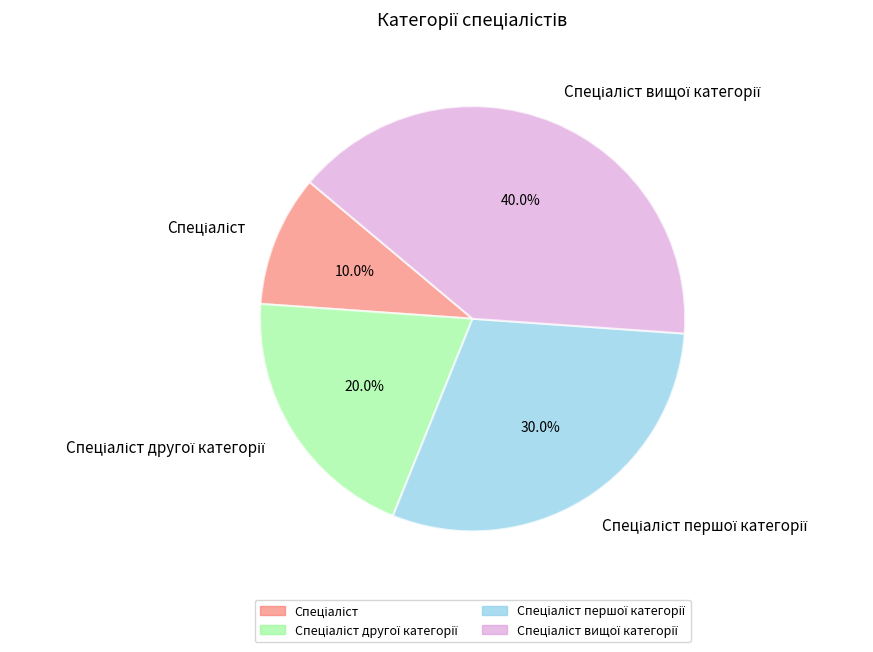

To the nearest percent, what is the difference between the largest and smallest slice percentages?

30%